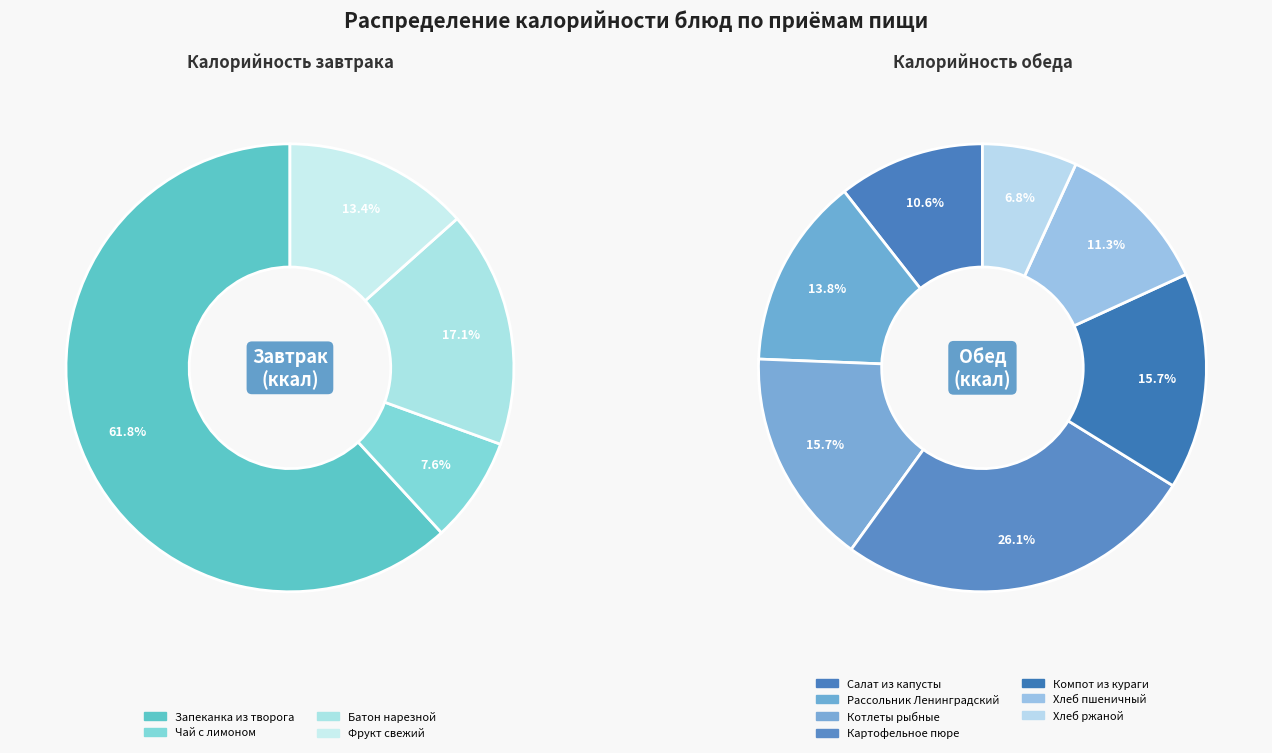

Rank the categories by value from highest to lowest.

Запеканка из творога, Картофельное пюре, Котлеты рыбные, Компот из кураги, Рассольник Ленинградский, Хлеб пшеничный, Салат из капусты, Батон нарезной, Фрукт свежий, Хлеб ржаной, Чай с лимоном